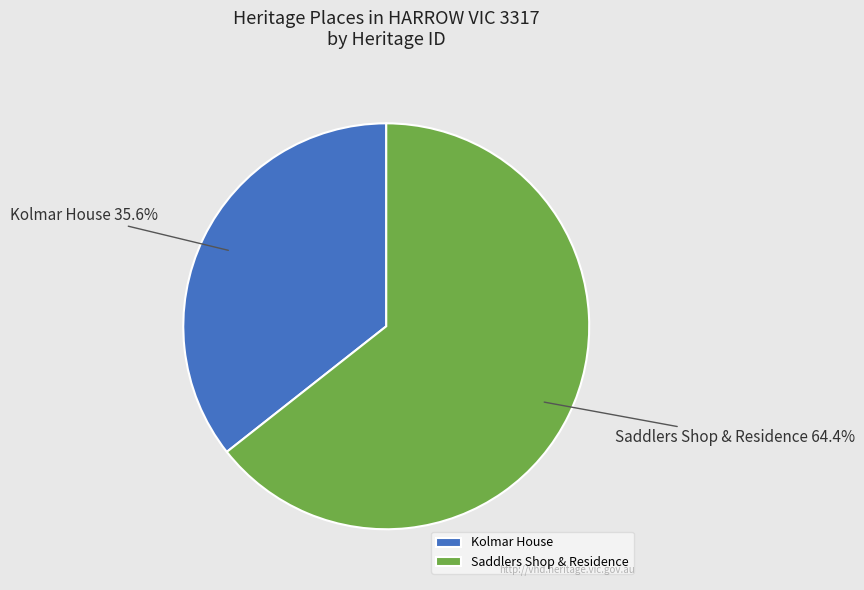

To the nearest percent, what portion does Kolmar House represent?

36%